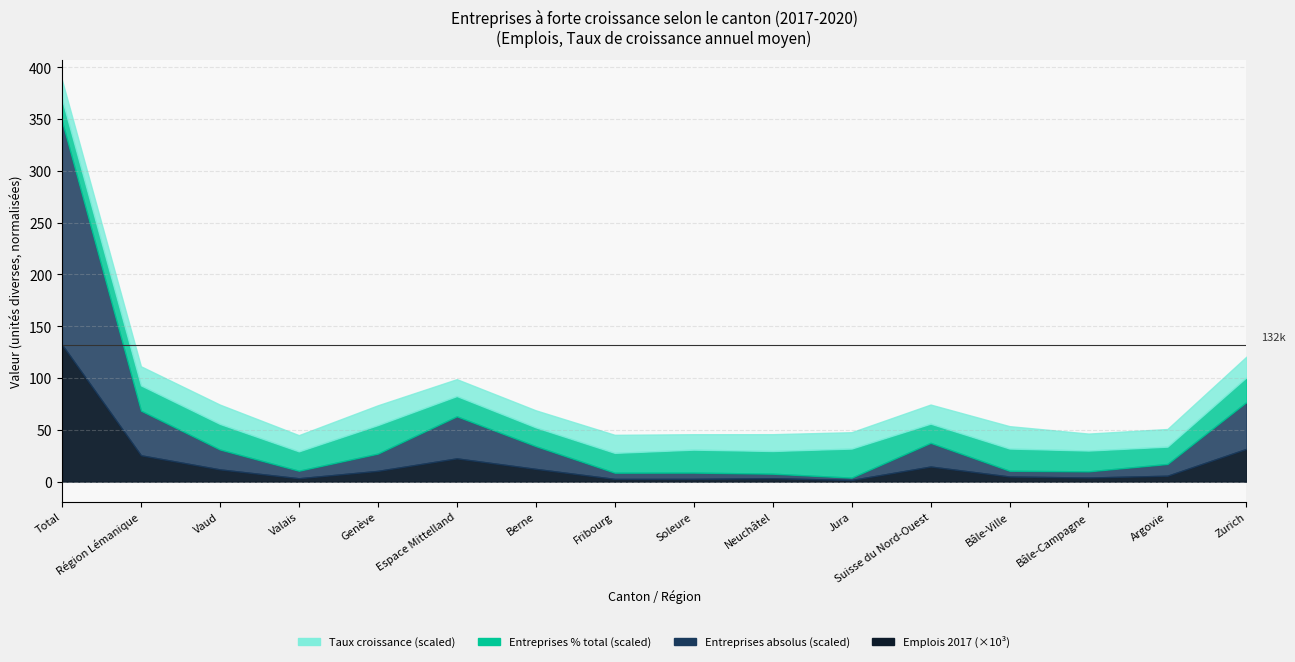

The value of Emplois 2017 at Espace Mittelland is 39919.0. True or false?

False